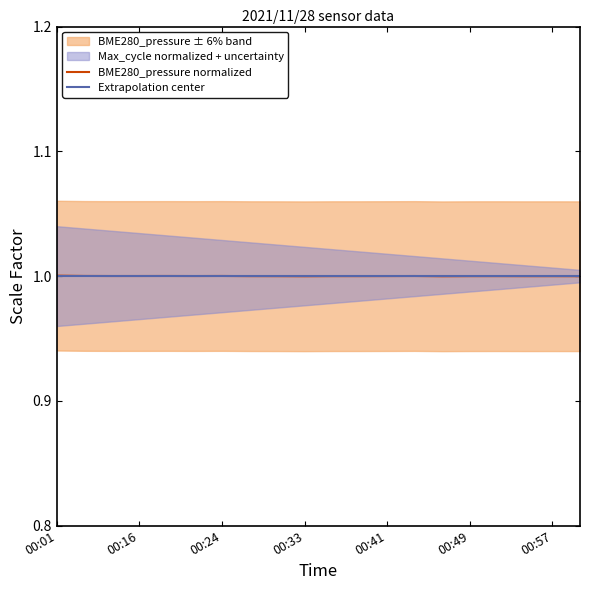

What is the lowest value of the BME280_pressure normalized series?

1.0